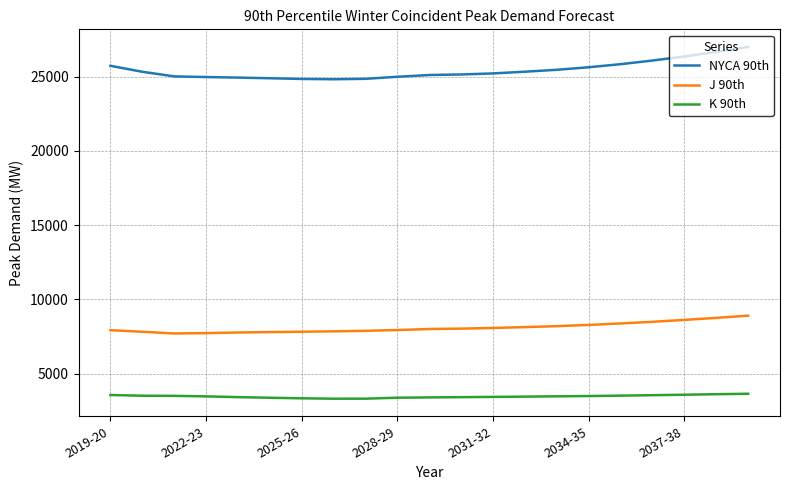

Rank the series by their average value, from lowest to highest.

K 90th, J 90th, NYCA 90th